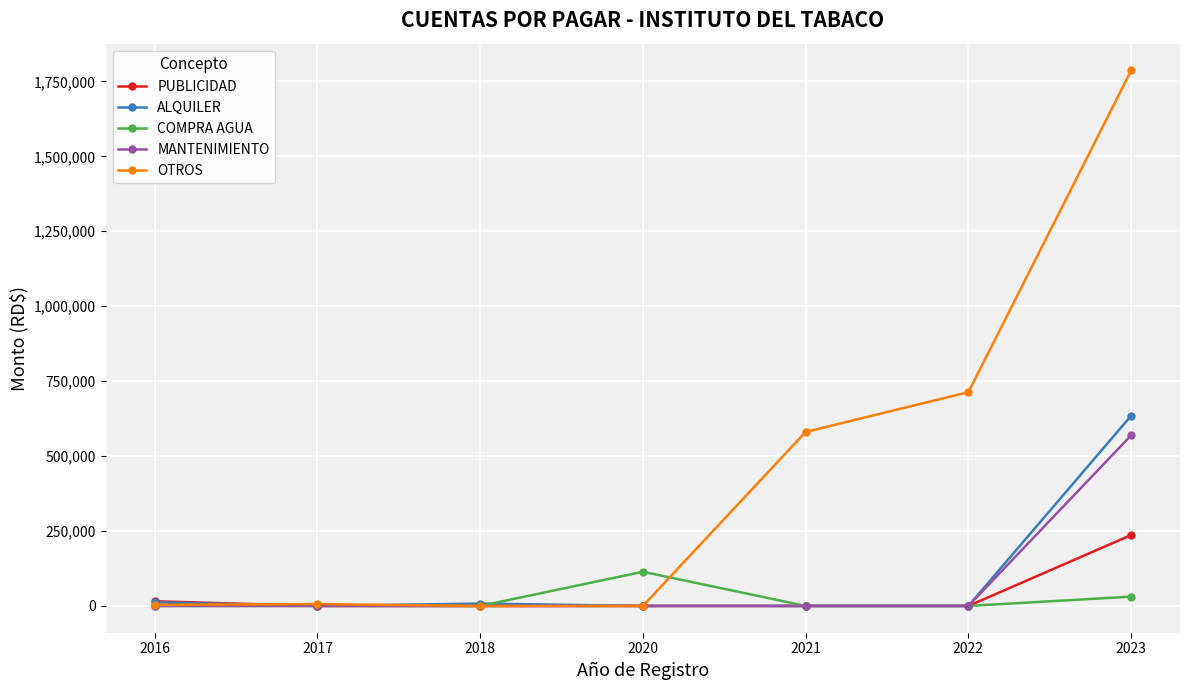

Is the value of COMPRA AGUA at 2022 greater than the value of ALQUILER at 2023?

No